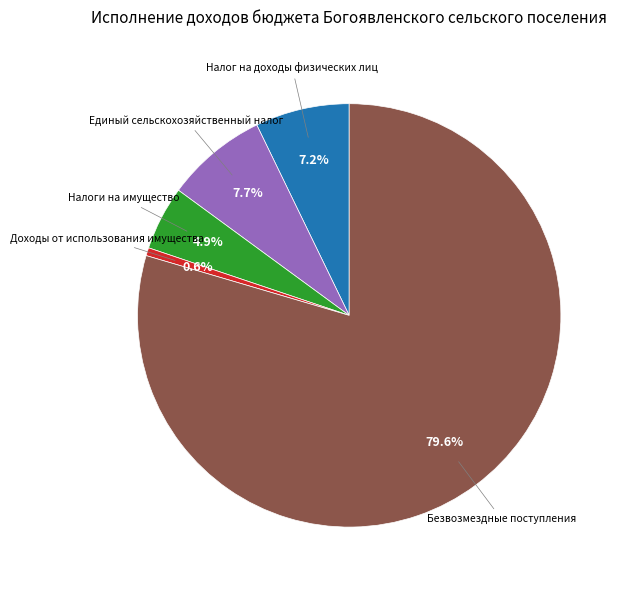

Is there a majority slice in this chart?

Yes